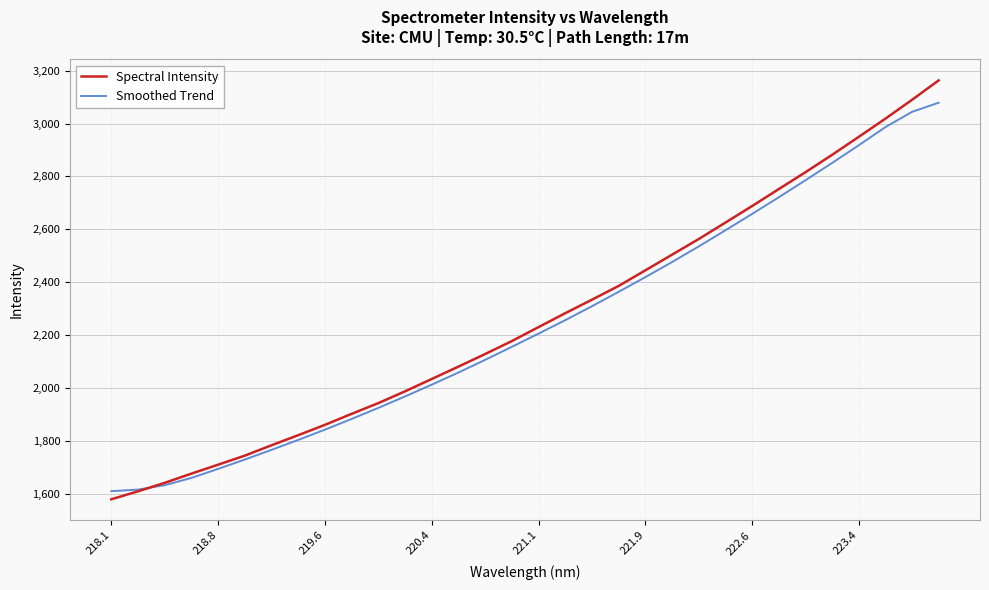

Which series has the widest spread of values?

Spectral Intensity